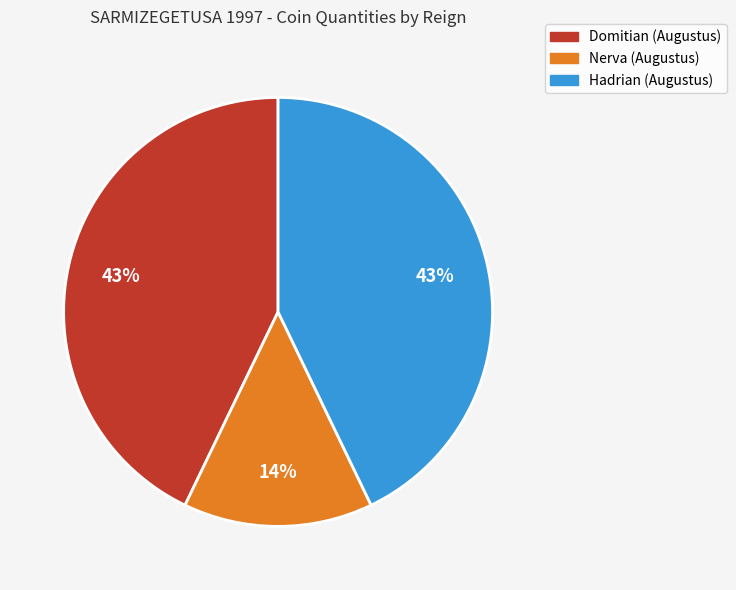

Is there a majority slice in this chart?

No